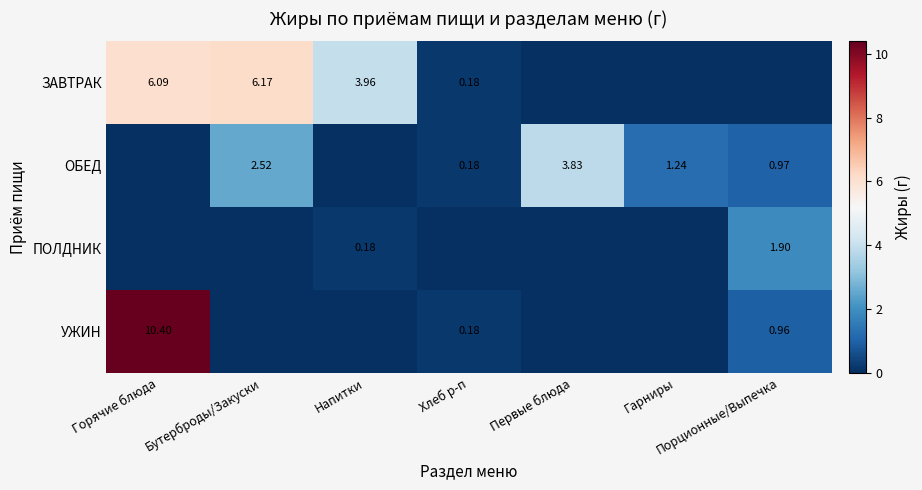

What is the difference between the maximum and second lowest values in the ОБЕД series?

3.8